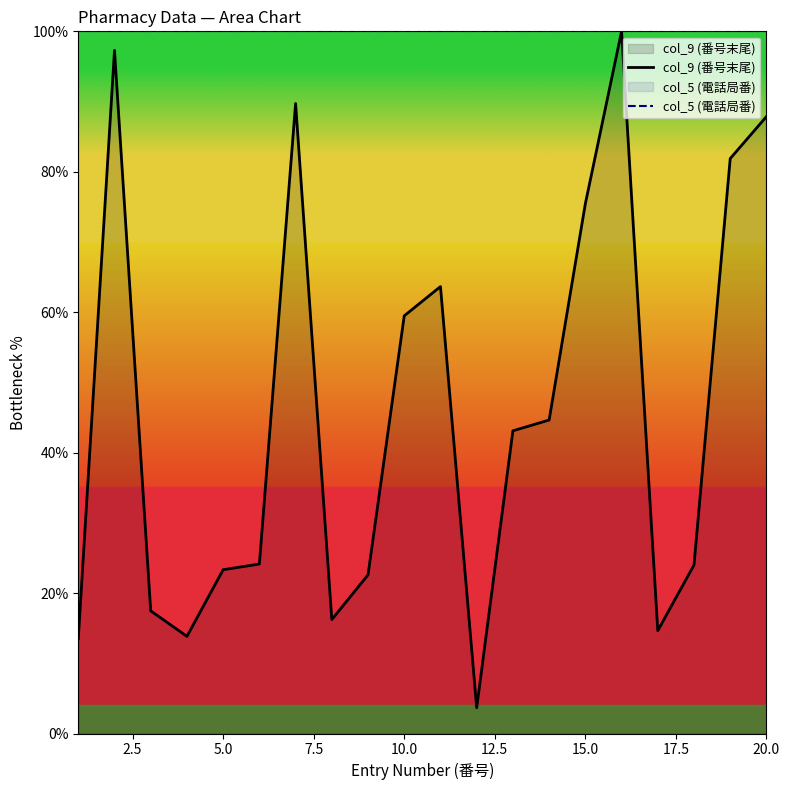

The col_9 (番号末尾) series shows 14.0 at 5.0. True or false?

False